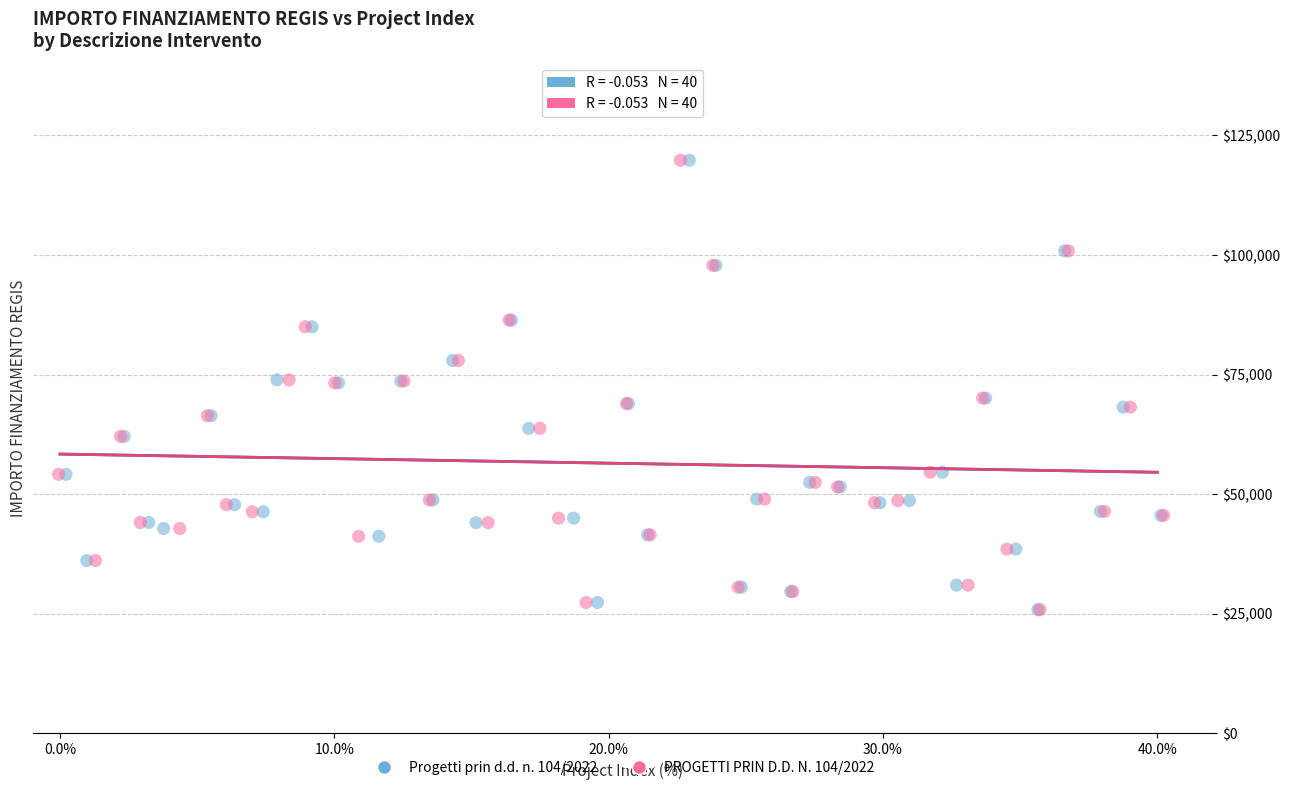

What are all the series names shown in the legend?

Progetti prin d.d. n. 104/2022, PROGETTI PRIN D.D. N. 104/2022